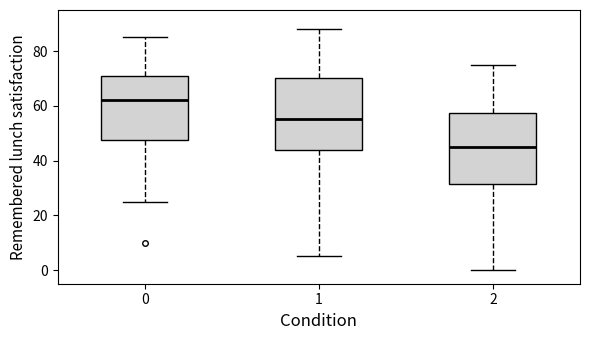

Reading left to right, read every box against the y-axis: the position of its median line, the range the box covers, and the ends of its whiskers. The values are not printed on the chart, so give them approximately, as read against the axis.

0: median 62, box 48 to 72, whiskers 26 to 86
1: median 56, box 44 to 70, whiskers 6 to 88
2: median 46, box 32 to 58, whiskers 0 to 76